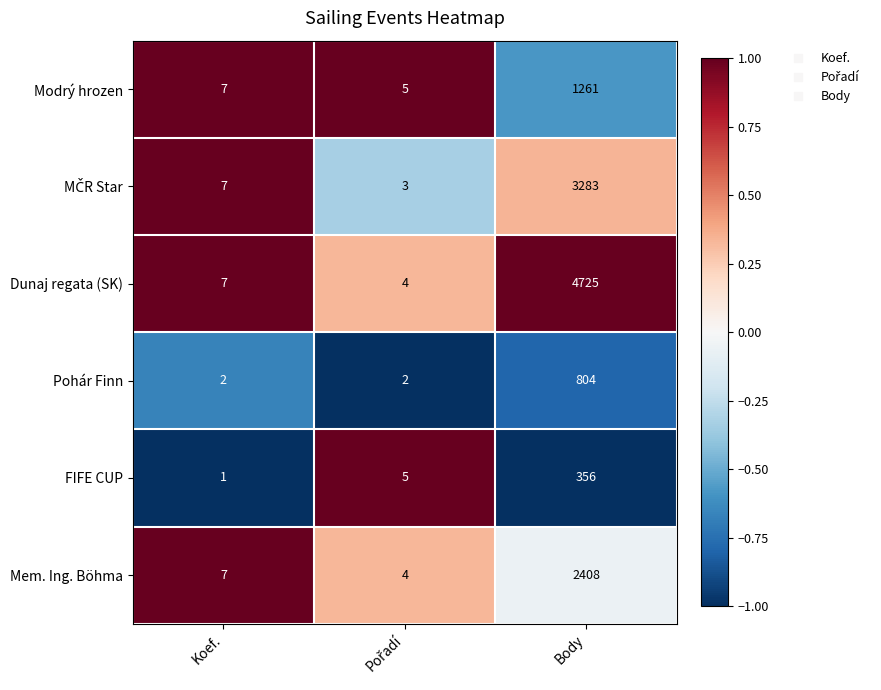

At which label is Dunaj regata (SK) closest to 2364?

Koef.